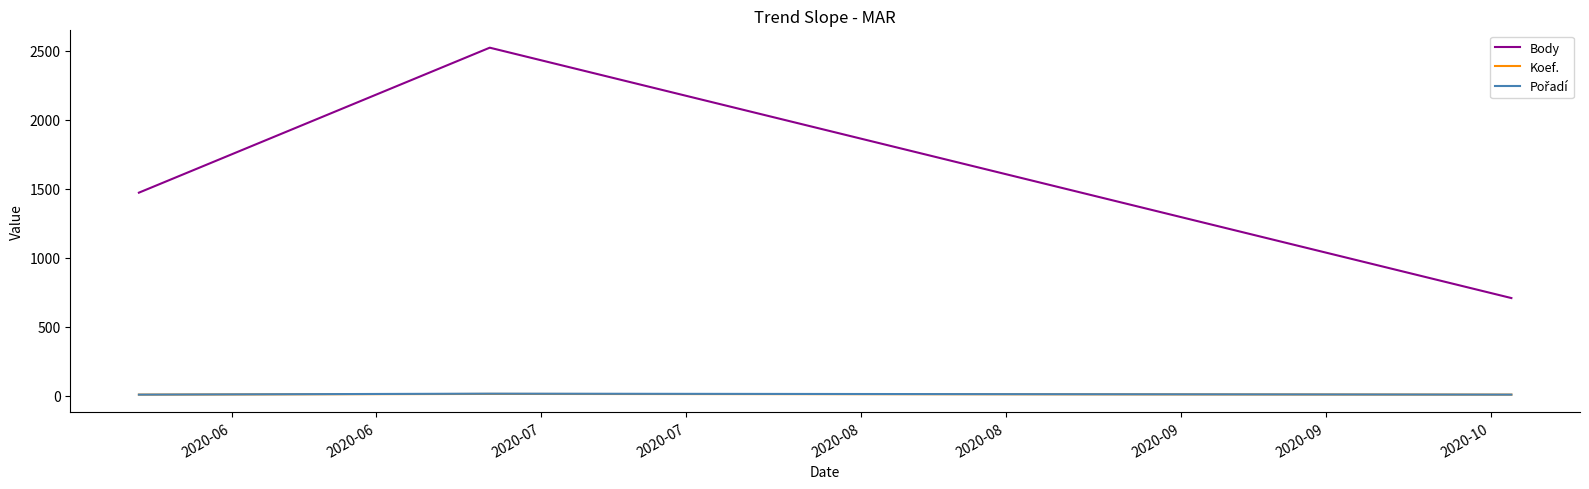

What is the greatest value displayed?

2522